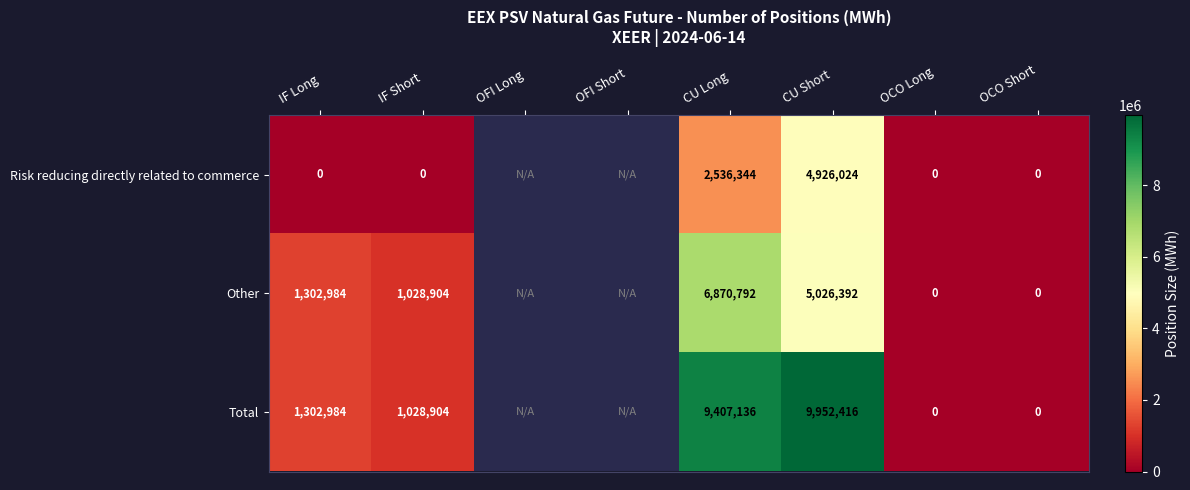

What is the spread (max minus min) of values at IF Short?

1028904